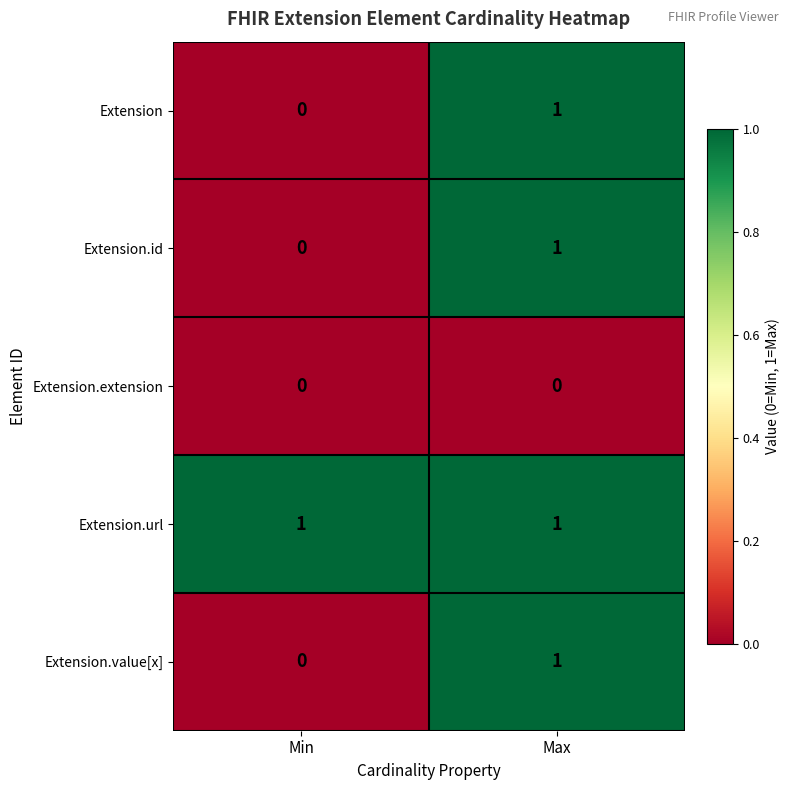

The Extension.value[x] series shows 2 at Max. True or false?

False